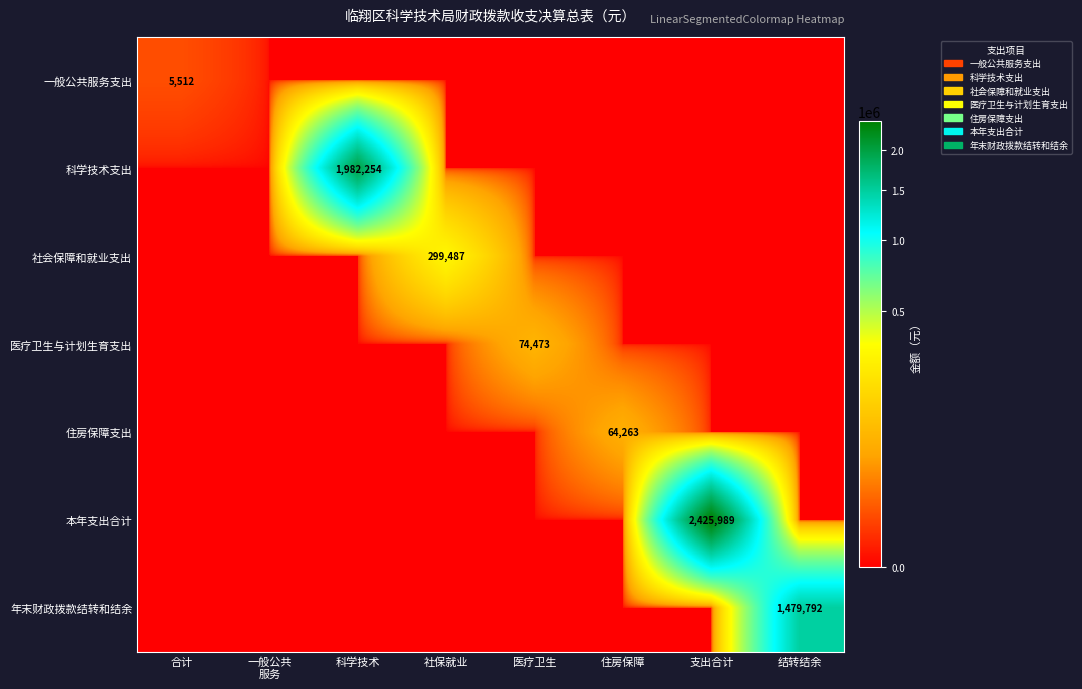

The 医疗卫生与计划生育支出 series shows 0.0 at 住房保障. True or false?

True